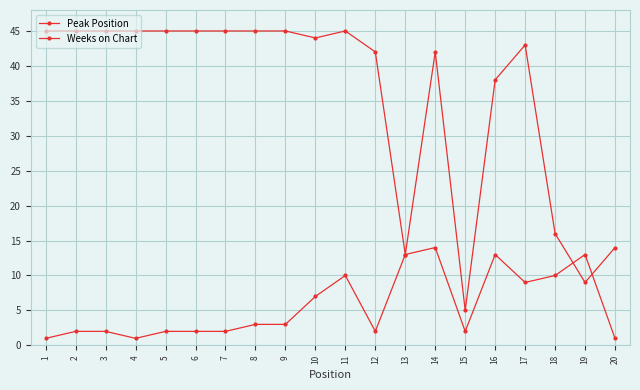

Rank the series at 15 from lowest to highest value.

Peak Position, Weeks on Chart